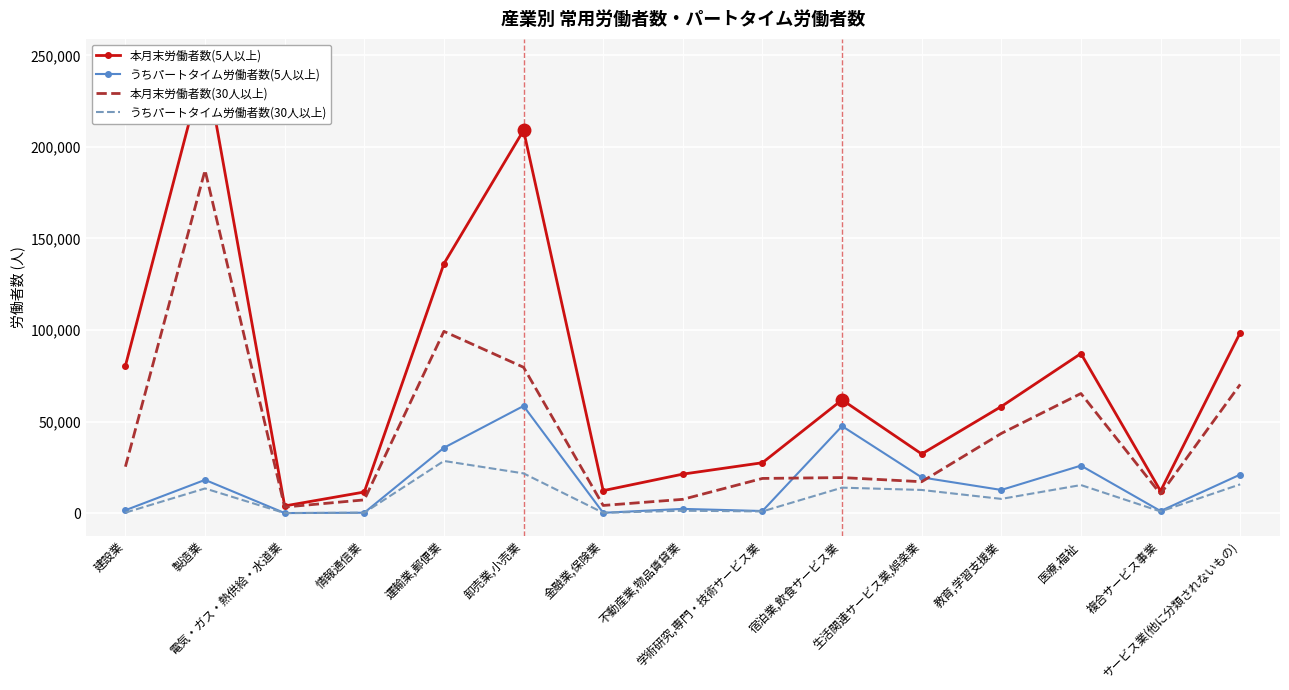

Which category has the highest value in the 本月末労働者数(5人以上) series?

製造業